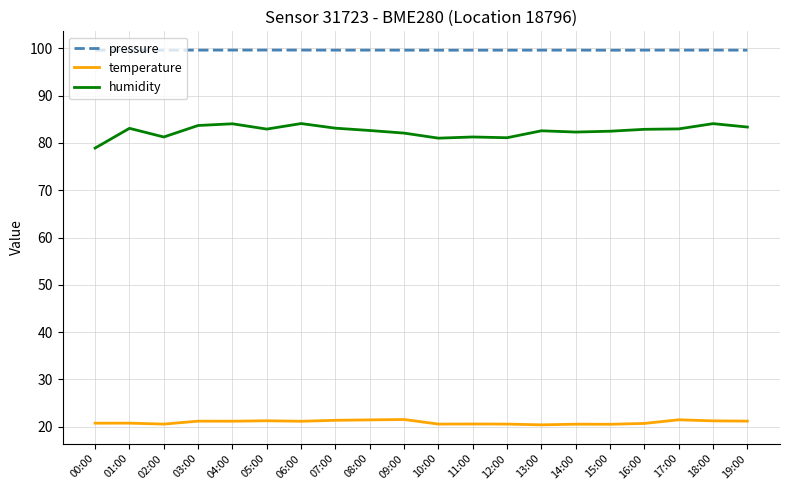

True or false: humidity has a value of 145.7 at 02:00.

False